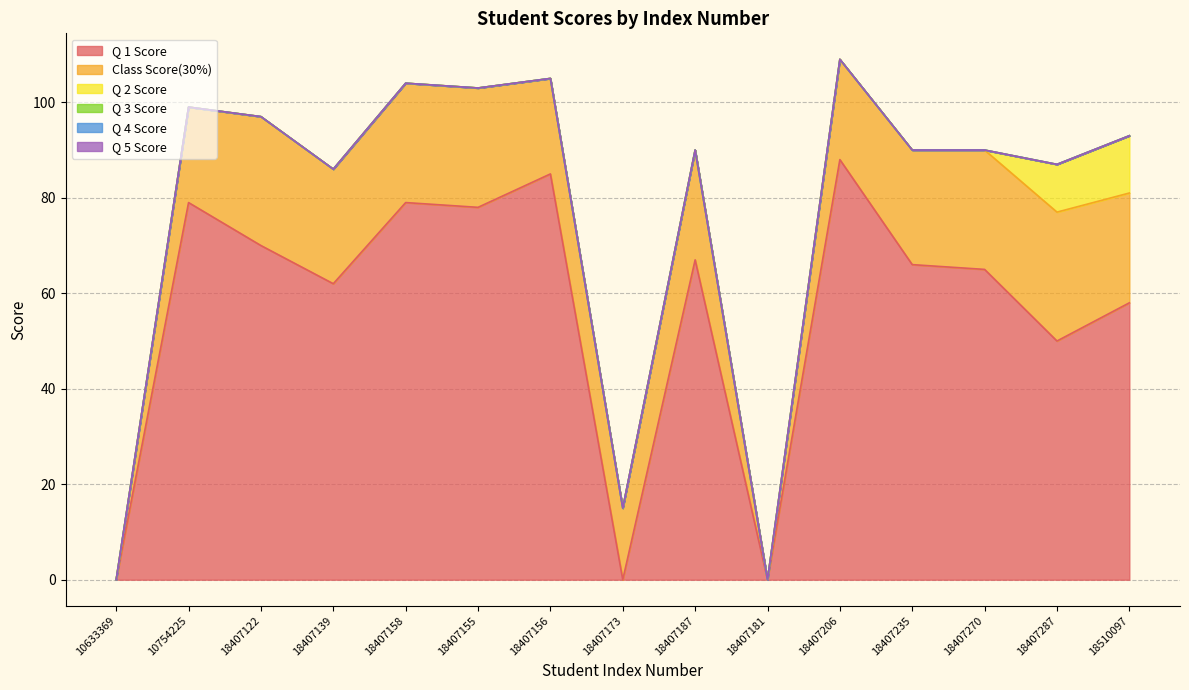

True or false: Q 2 Score and Q 4 Score cross at least once.

False